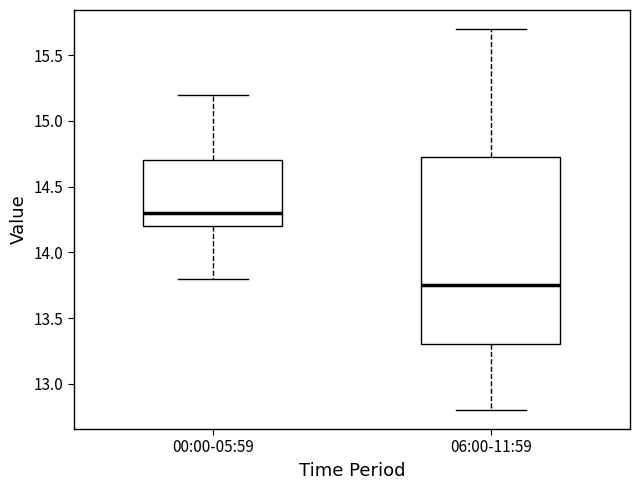

Reading left to right, transcribe this box plot: for each box, give where its median line is, the range the box spans, and where its two whiskers end, as read against the y-axis. The values are not printed on the chart, so give them approximately, as read against the axis.

00:00-05:59: median 14.30, box 14.20 to 14.70, whiskers 13.80 to 15.20
06:00-11:59: median 13.75, box 13.30 to 14.75, whiskers 12.80 to 15.70